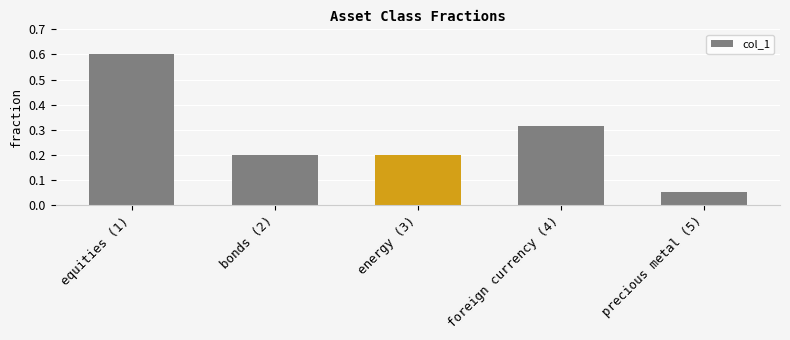

What is the sum of the values at foreign currency (4) and energy (3)?

0.5